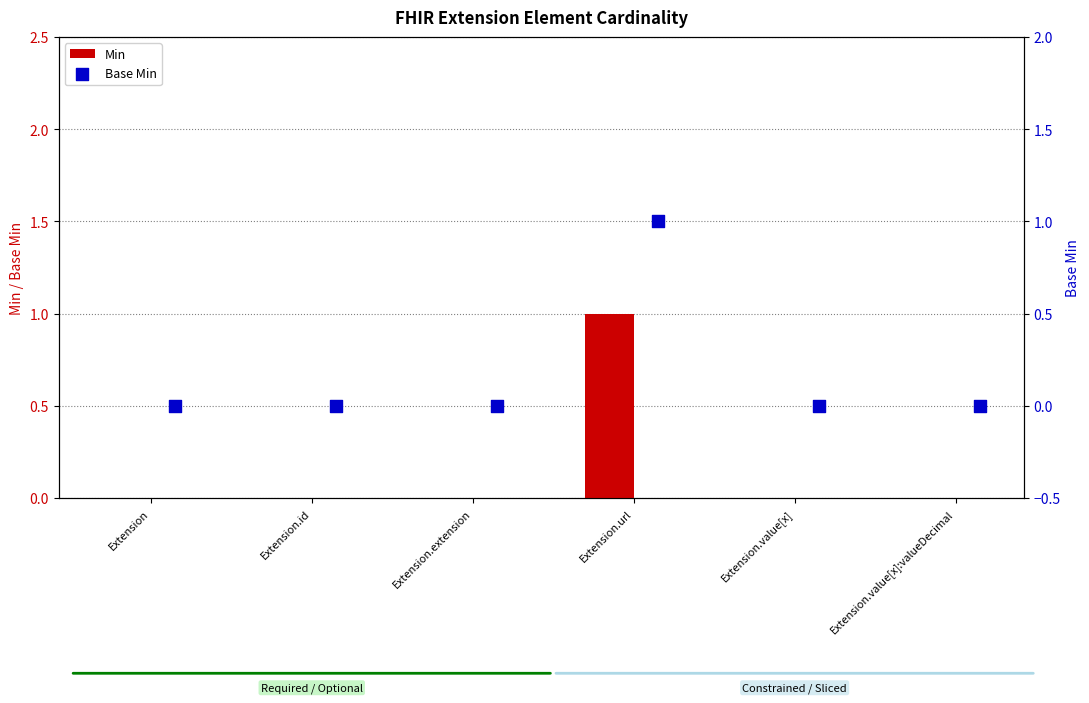

Is the value of Min at Extension.id greater than the value of Base Min at Extension.id?

No